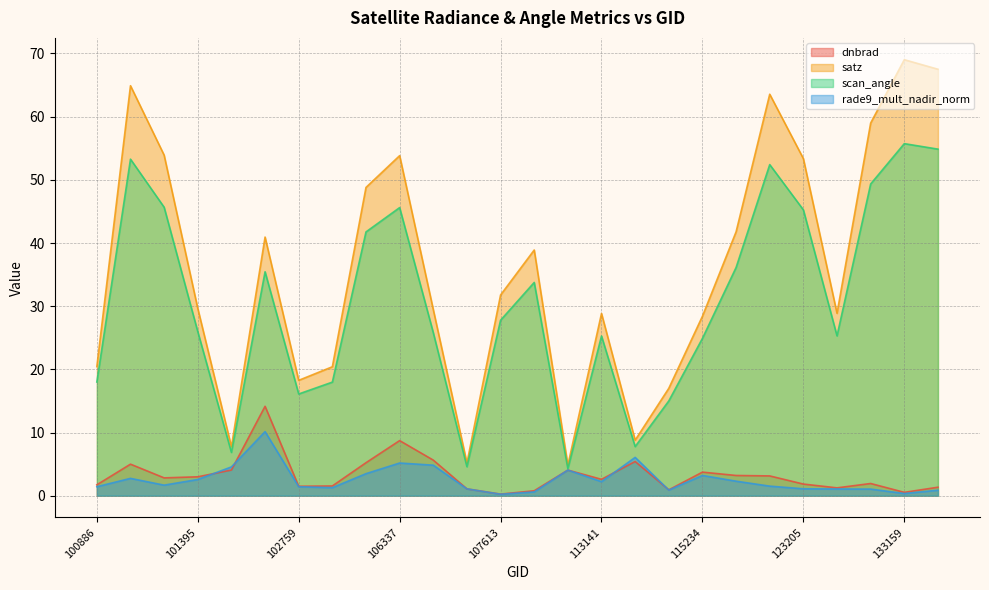

What is the greatest value displayed?

69.0